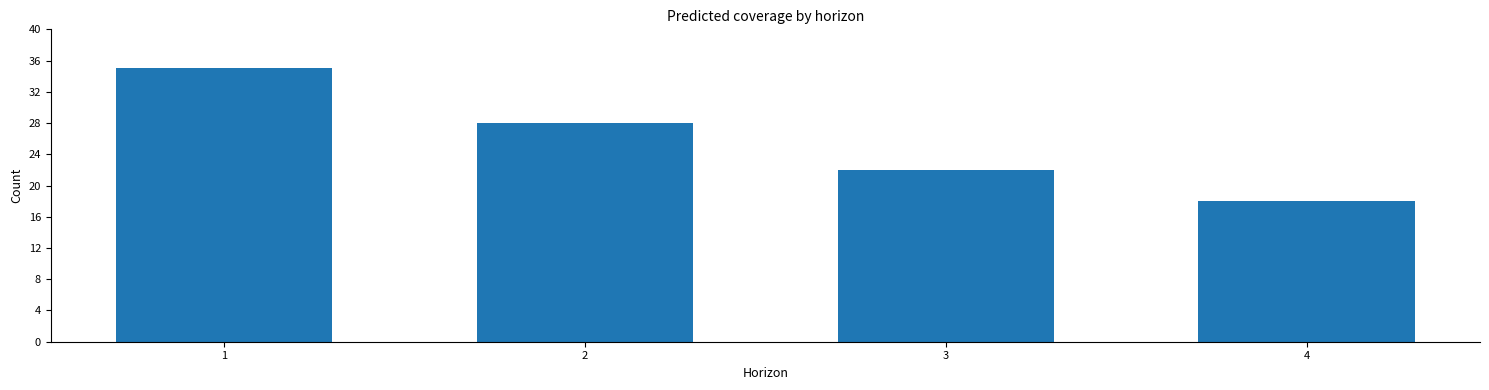

Rank the categories by value from lowest to highest.

4, 3, 2, 1